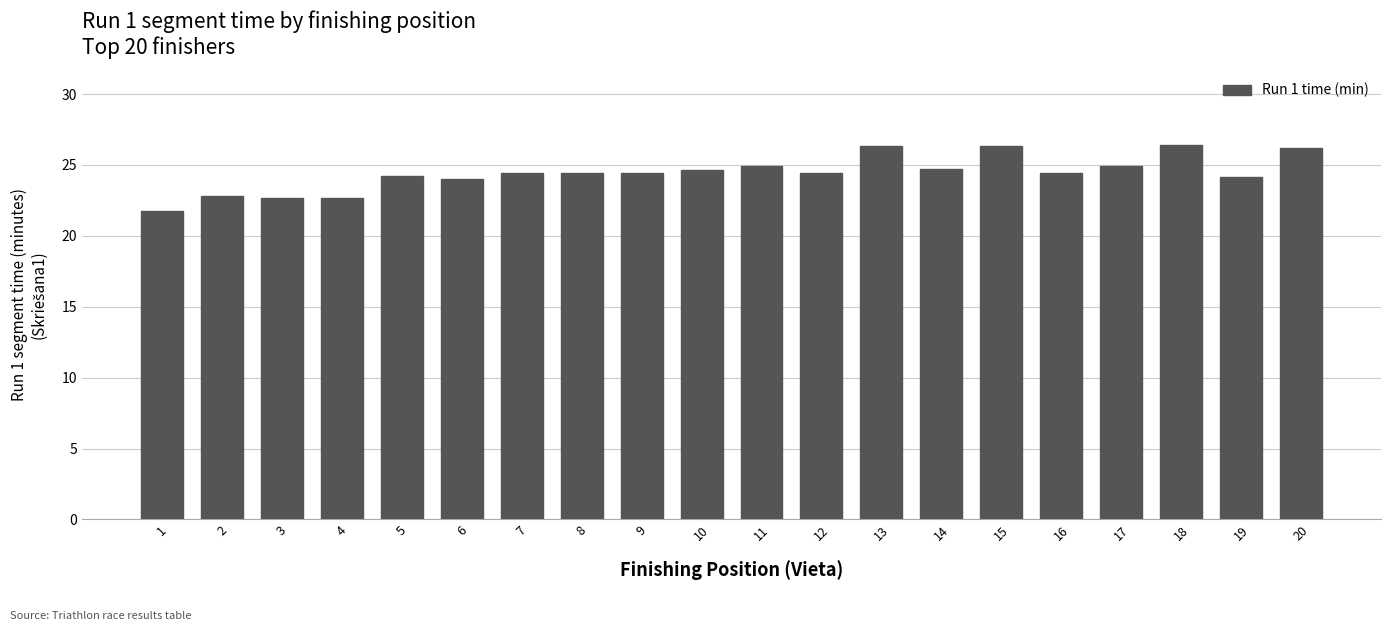

True or false: the data shows 12.0 at 4.

False